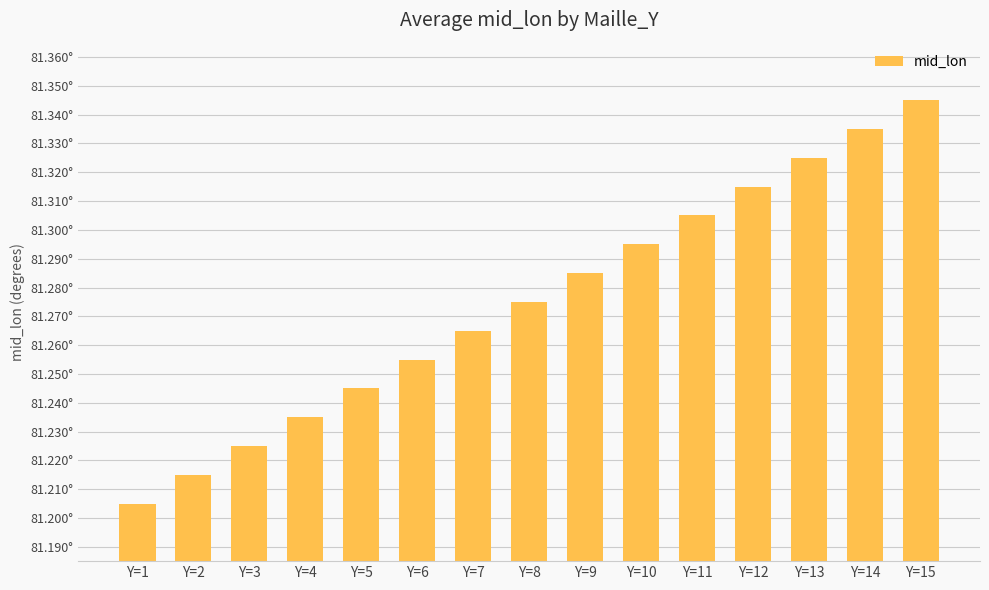

Does the chart contain any negative values?

No